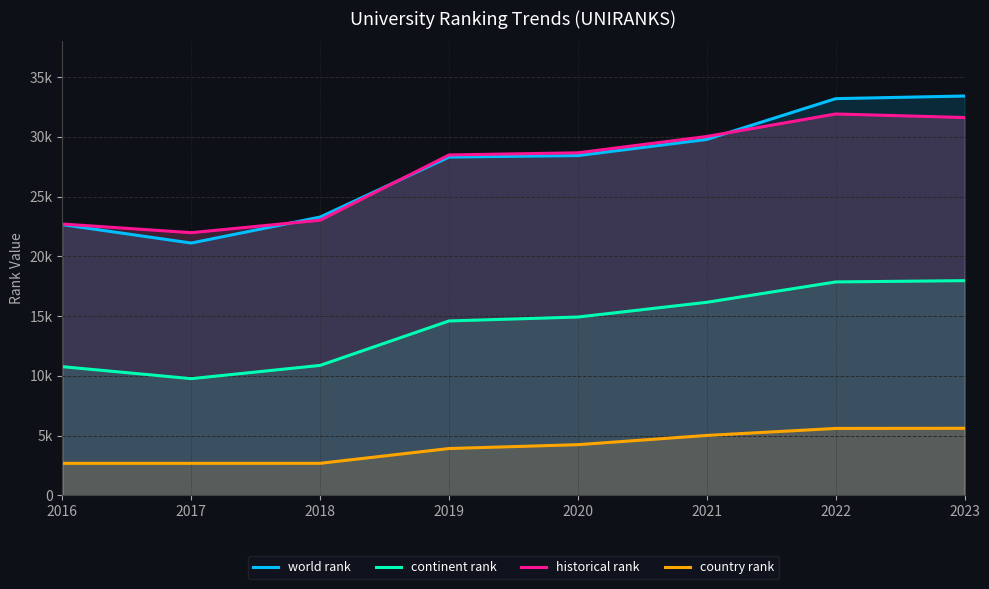

Reading left to right, what are all the values shown in this chart?

world rank: 22656.0	21113.0	23291.0	28312.0	28435.0	29788.0	33201.0	33421.0
continent rank: 10764.0	9762.0	10872.0	14592.0	14921.0	16154.0	17859.0	17966.0
historical rank: 22706.5	21982.5	23024.5	28489.0	28667.5	30035.5	31918.0	31621.5
country rank: 2674.0	2674.0	2675.0	3913.0	4236.0	5009.0	5595.0	5607.0